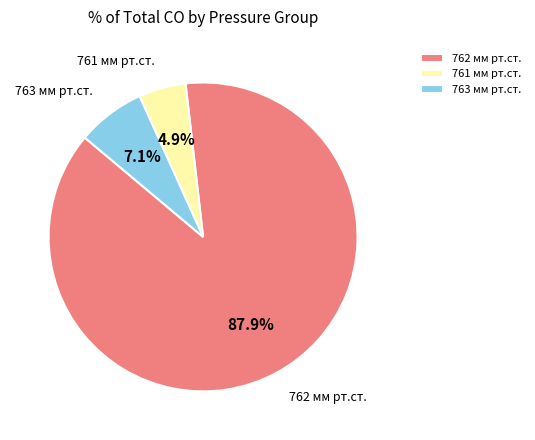

Rank the categories by value from lowest to highest.

761 мм рт.ст., 763 мм рт.ст., 762 мм рт.ст.